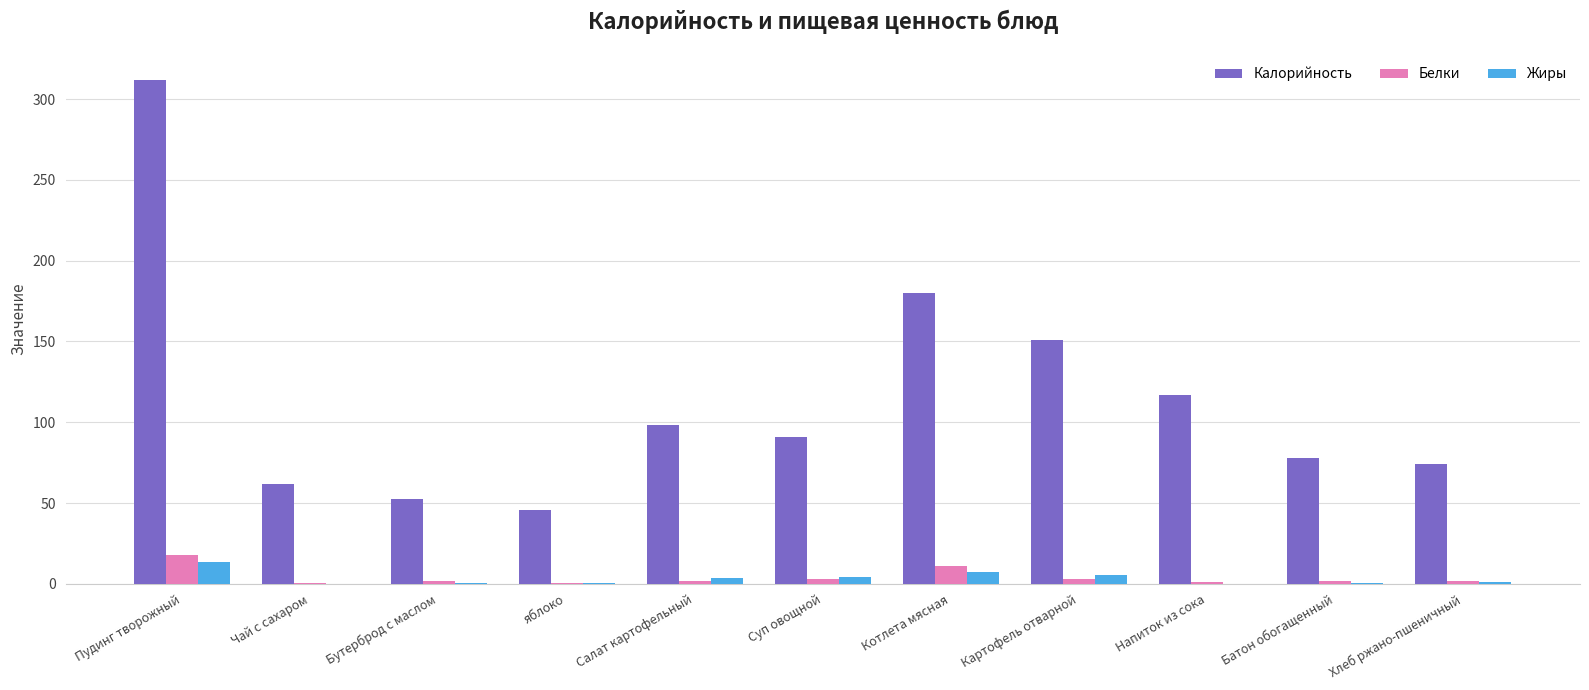

At which category is the sum across all series the highest?

Пудинг творожный